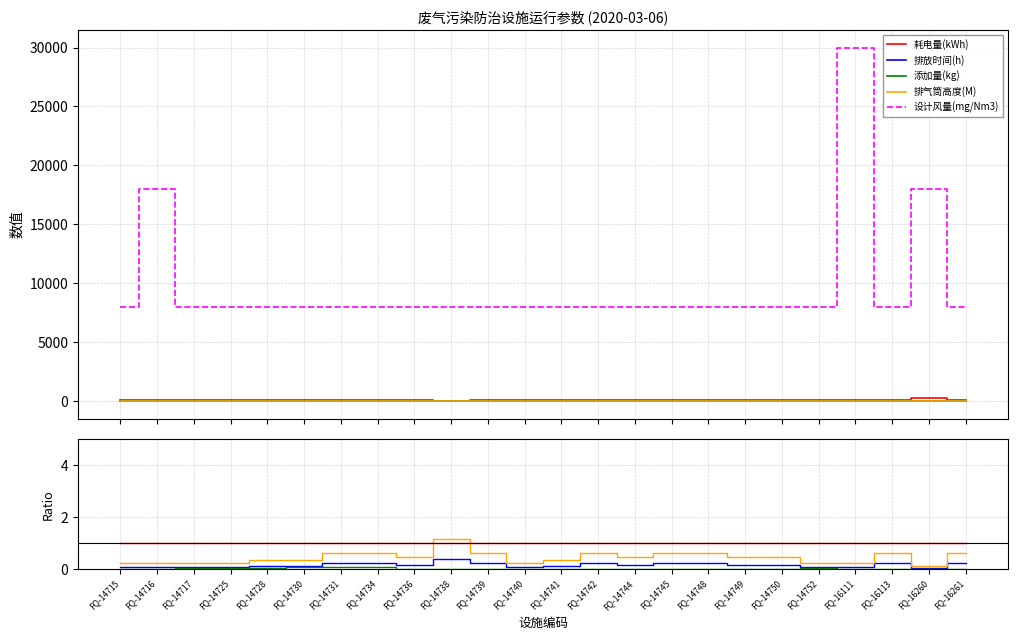

Which series has the largest range (max minus min)?

设计风量(mg/Nm3)